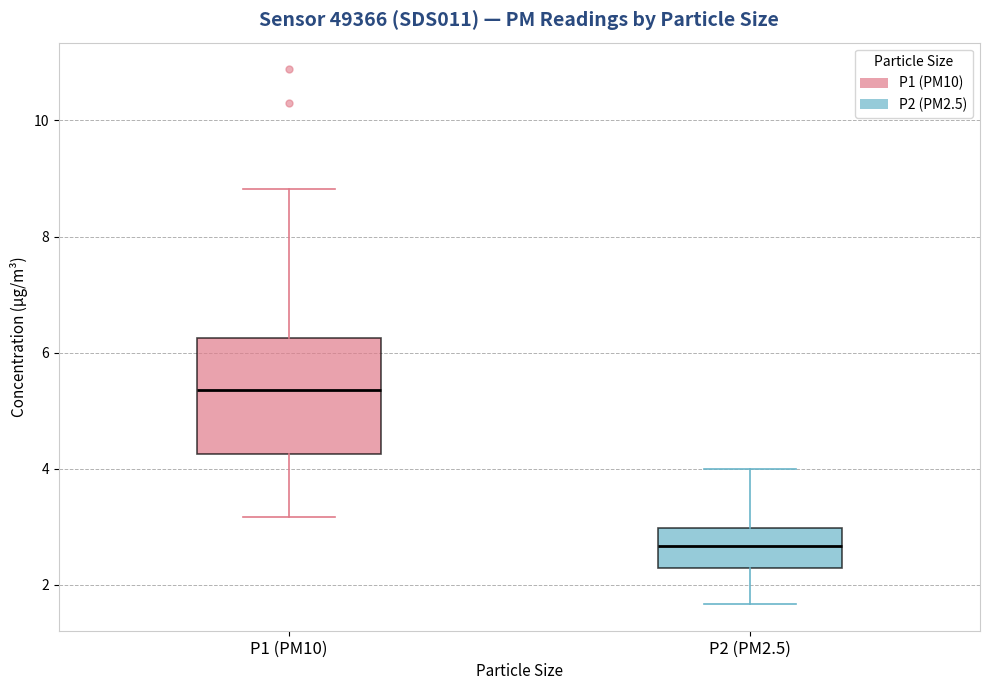

Where does the lower whisker of the box for P1 (PM10) end on the y-axis? The values are not printed on the chart, so give them approximately, as read against the axis.

3.2